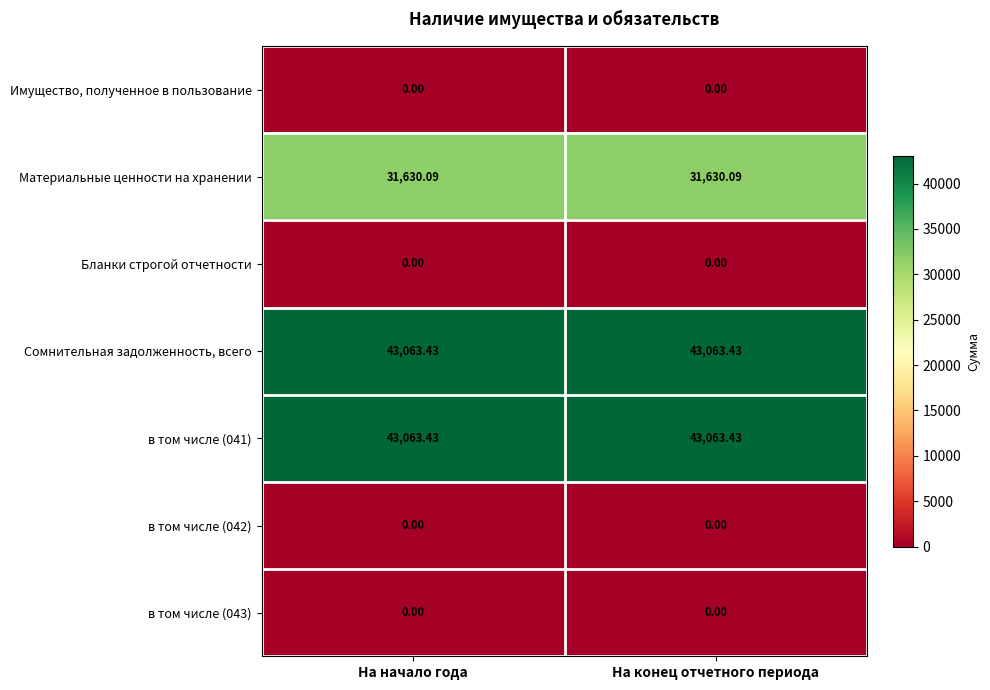

Is the value of Бланки строгой отчетности at На начало года greater than the value of Материальные ценности на хранении at На начало года?

No